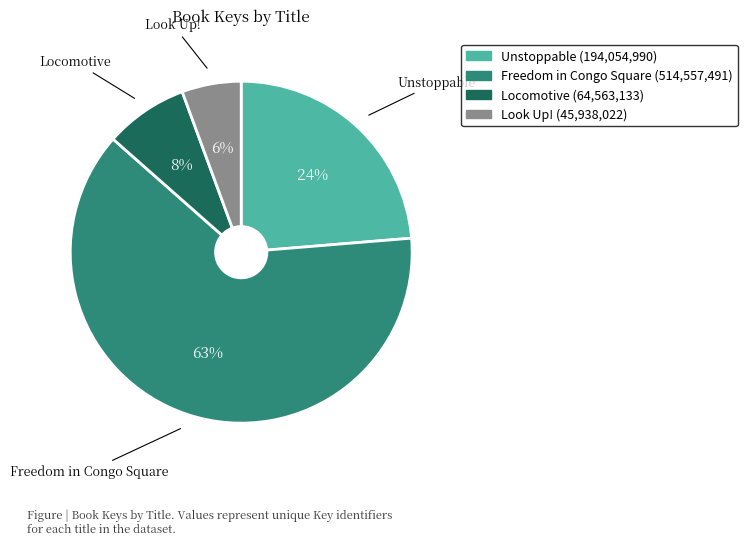

Rank the categories by value from lowest to highest.

Look Up!, Locomotive, Unstoppable, Freedom in Congo Square